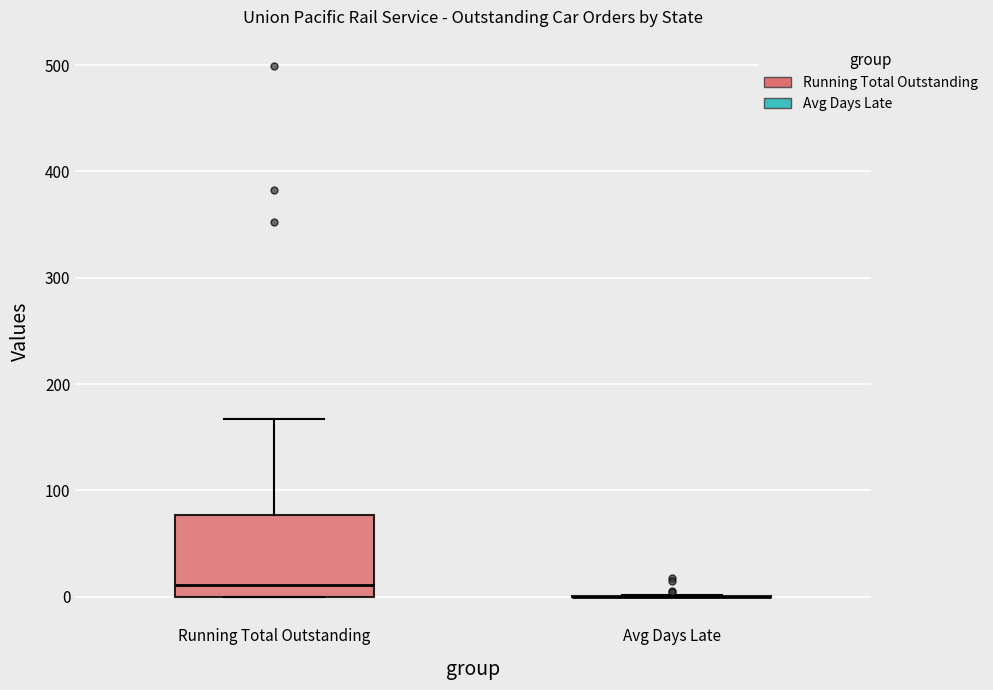

Which box is the tallest, from its lower edge to its upper edge?

Running Total Outstanding